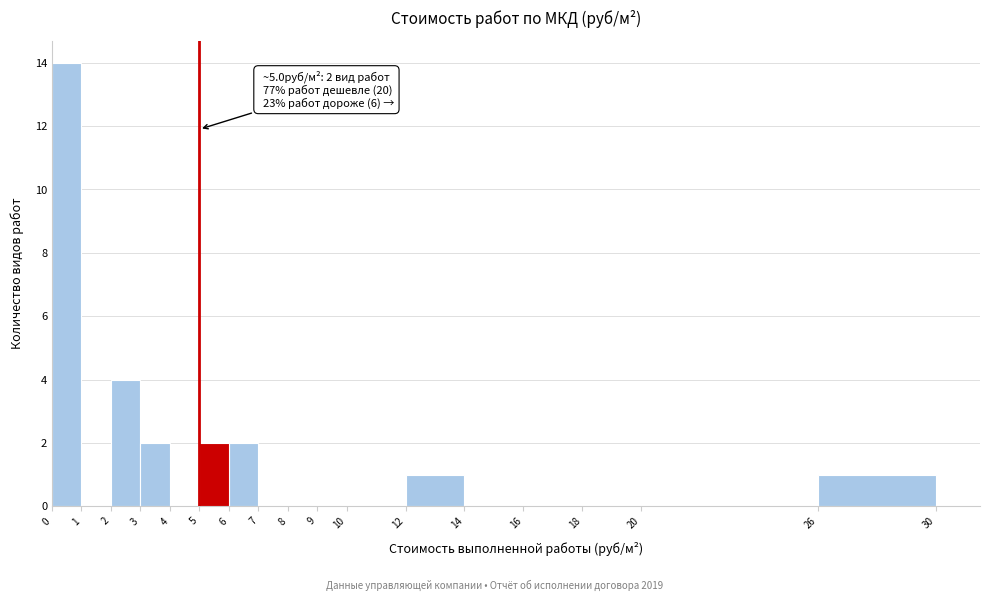

Over which range of the x-axis is the bar tallest?

0 to 1